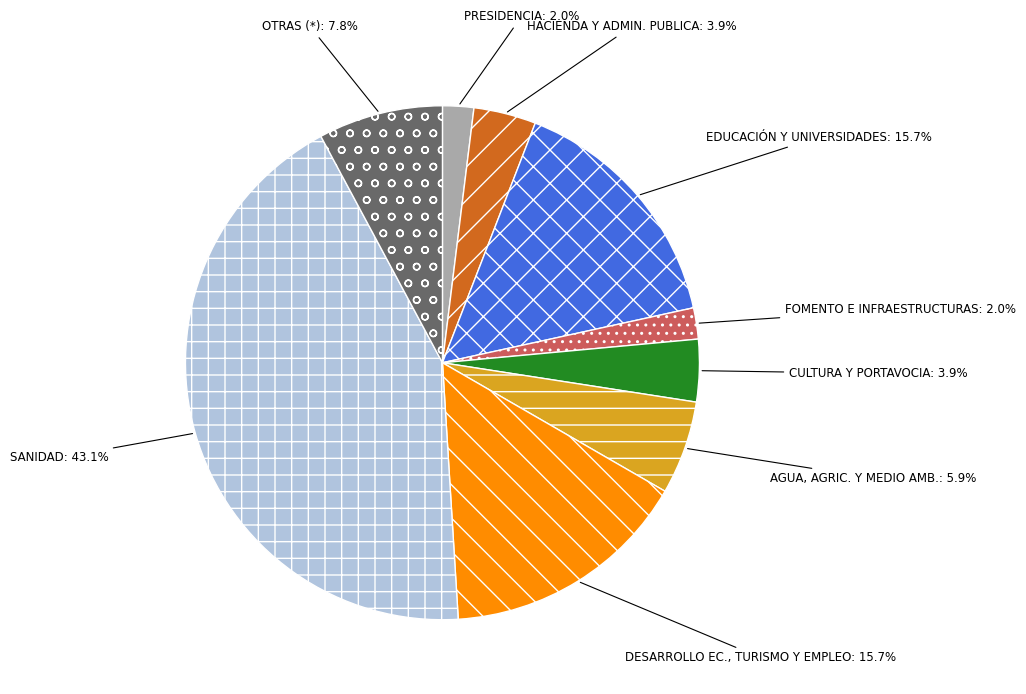

Is there any slice that represents more than half of the pie?

No